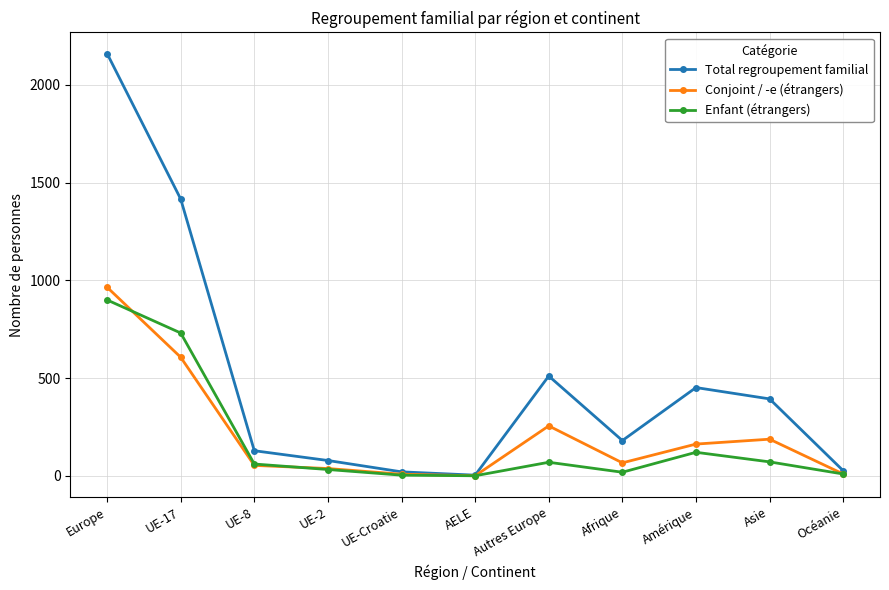

Does the chart have visible grid lines?

Yes